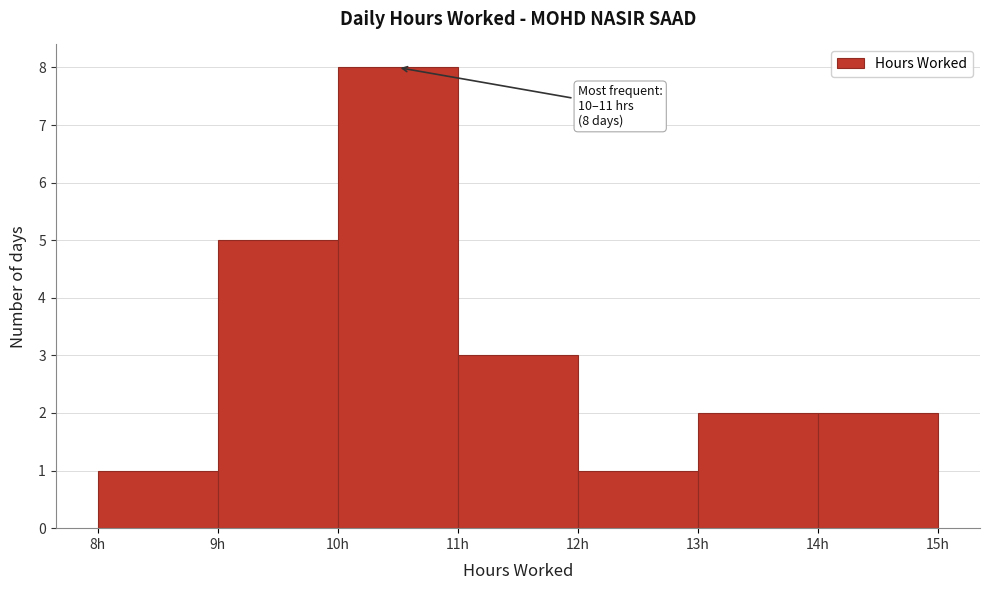

Over which range of the x-axis is the bar tallest?

10 to 11